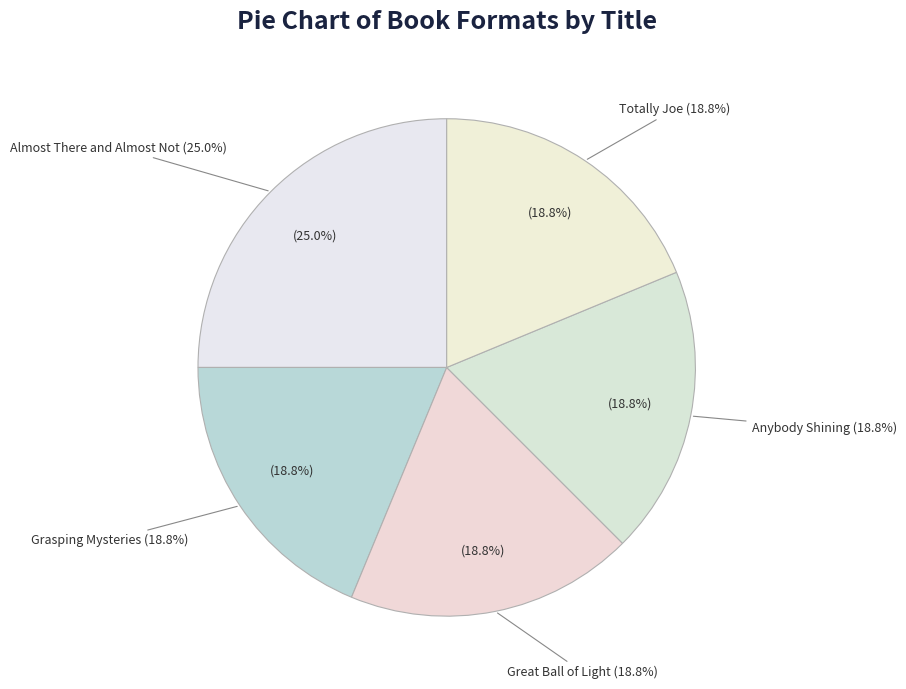

To the nearest percent, what portion does Almost There and Almost Not represent?

25%